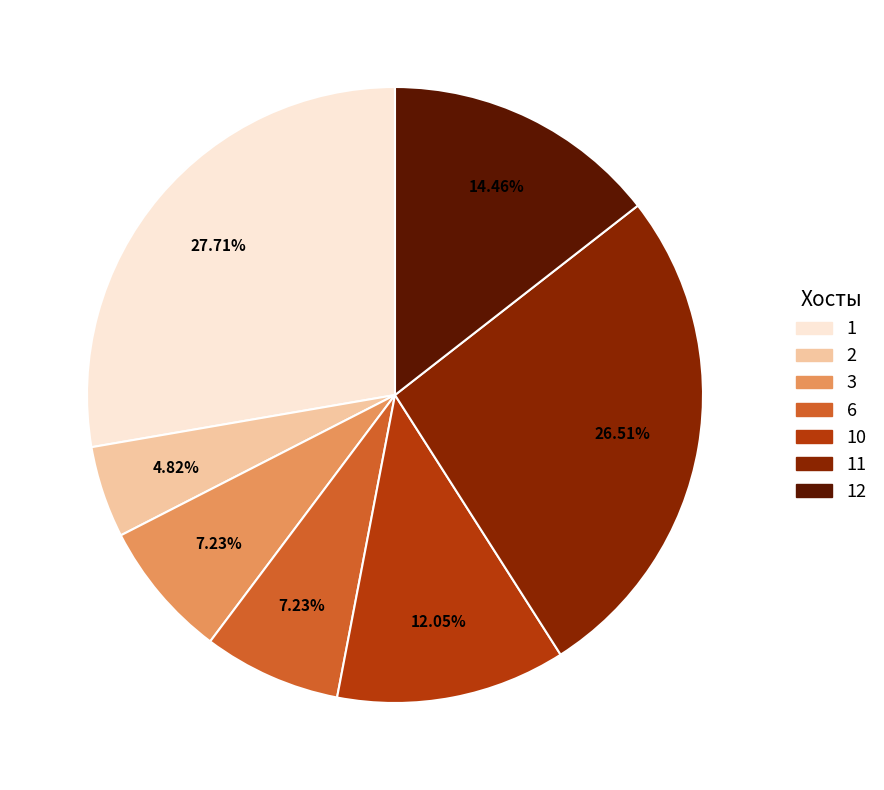

Does any single category account for the majority?

No